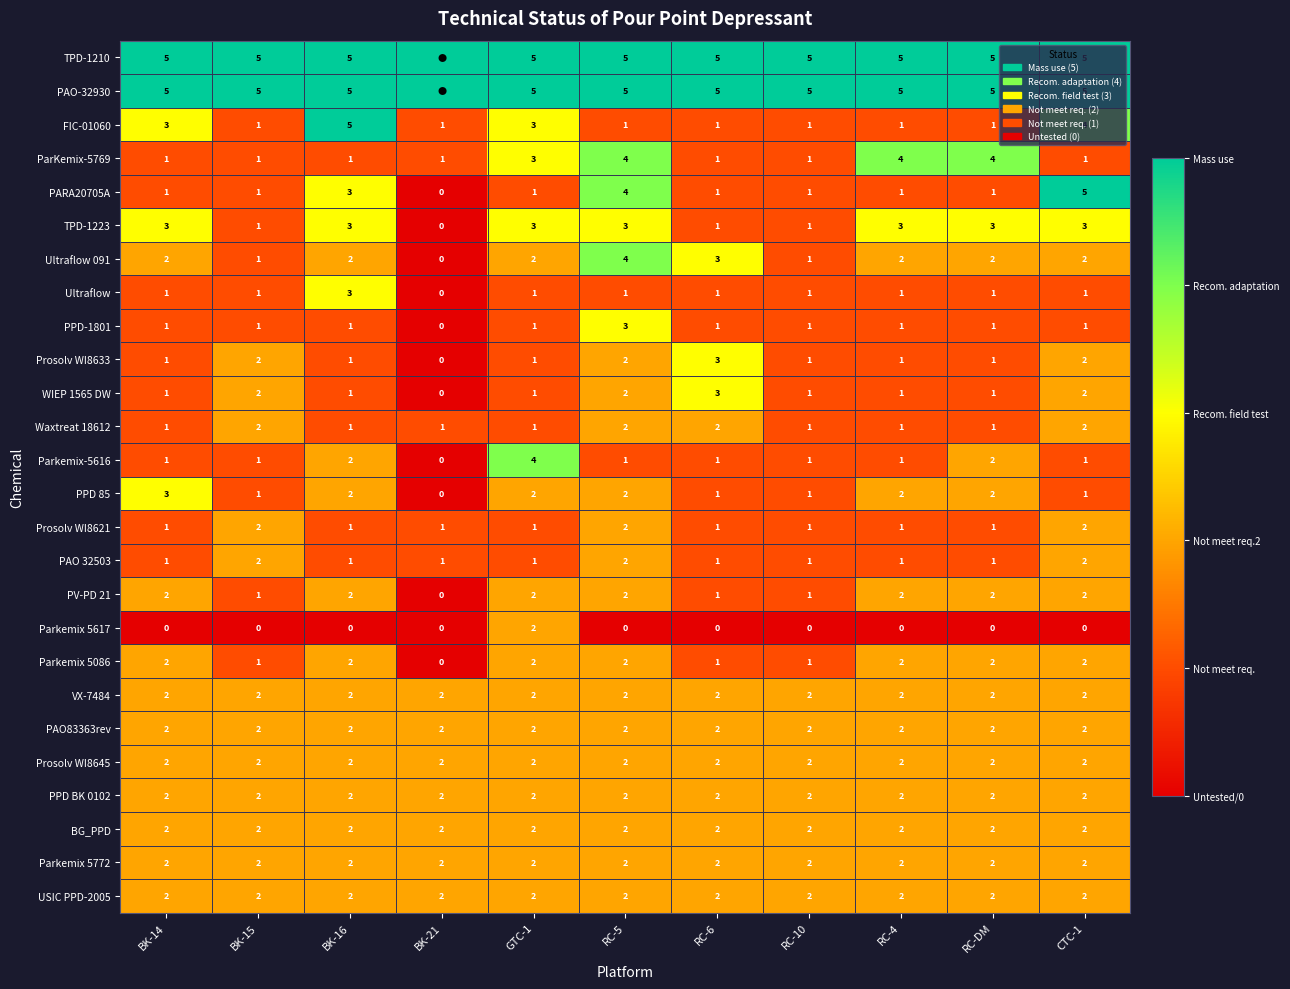

True or false: Prosolv WI8633 has a value of 1 at RC-DM.

True